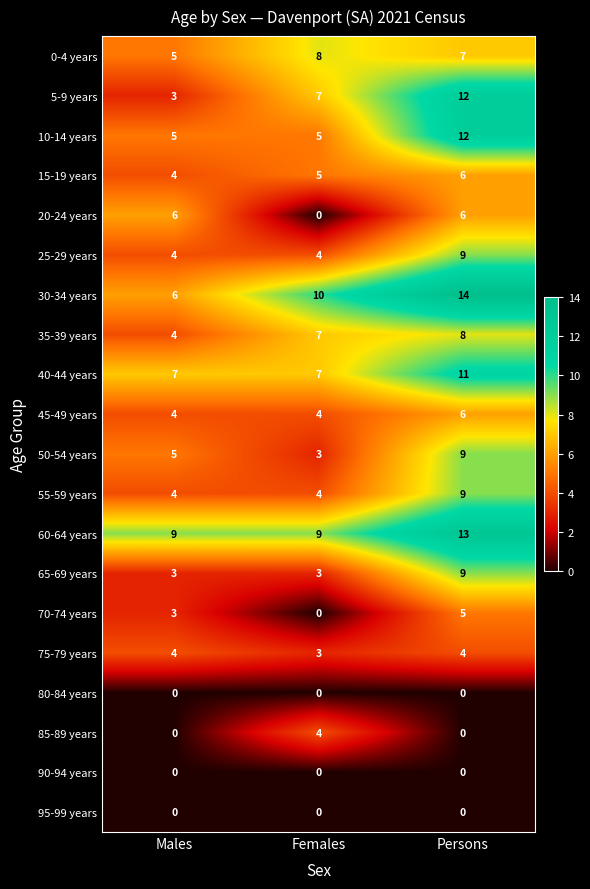

What is the maximum value shown in the chart?

14